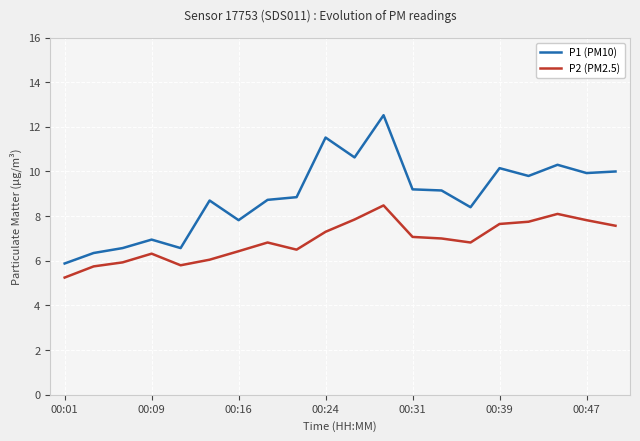

What is the minimum value for P1 (PM10)?

5.9